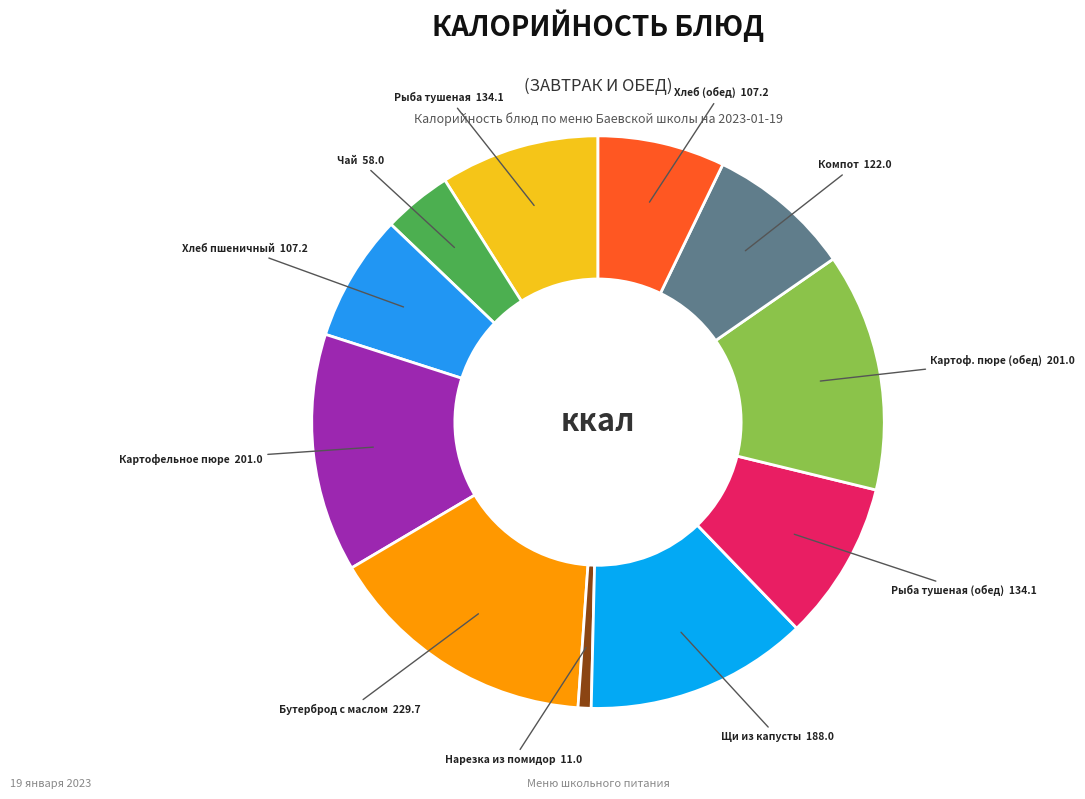

How many slices are in this pie chart?

11